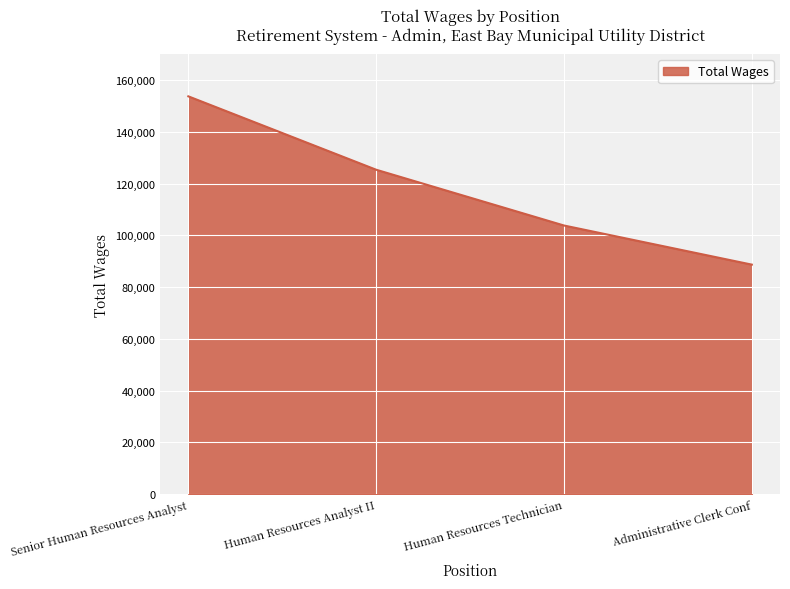

What is the greatest value displayed?

153703